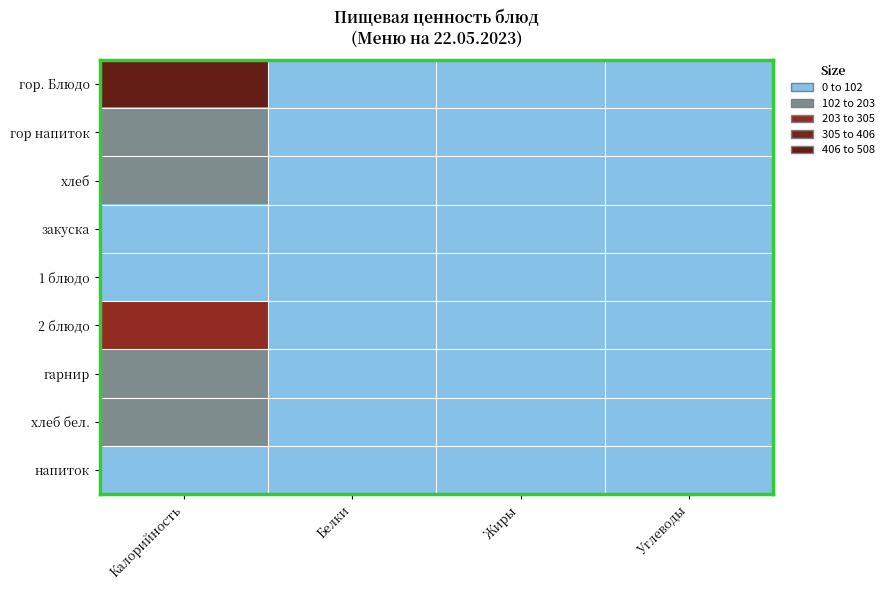

Which label corresponds to the smallest value in the chart?

Белки